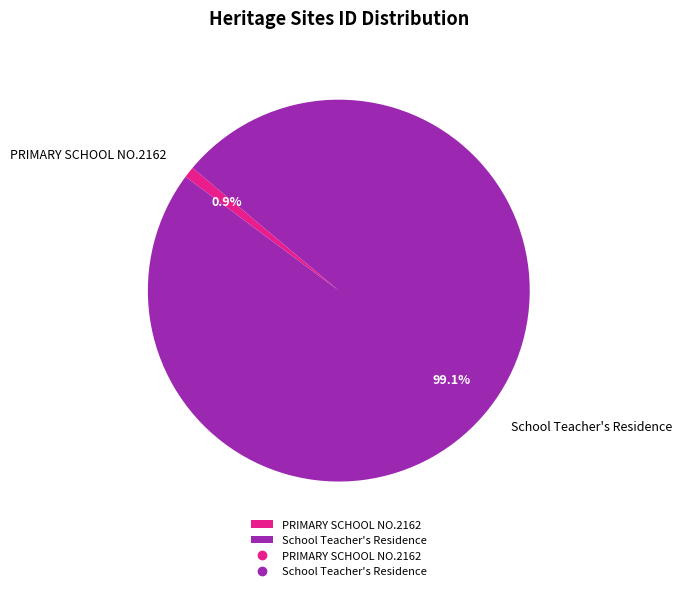

Is there a majority slice in this chart?

Yes